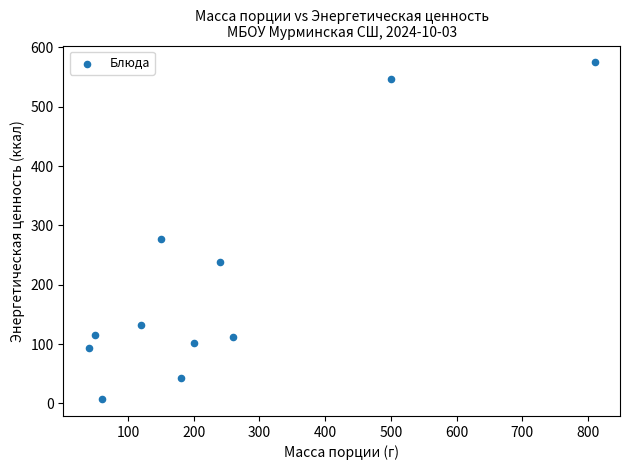

What Y value in the scatter plot is closest to 290?

277.7